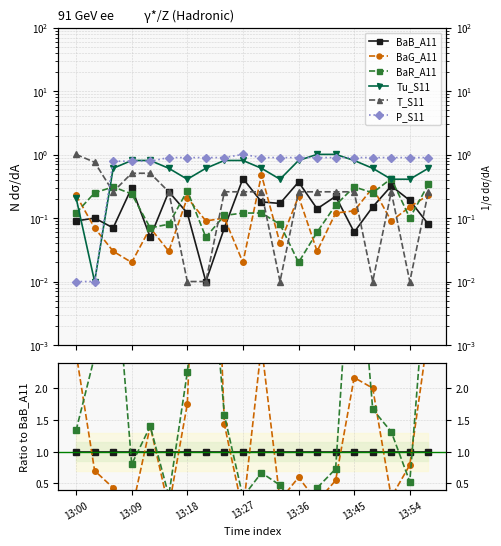

After their last crossing, which series has the higher values: BaR_A11 or BaG_A11?

BaR_A11